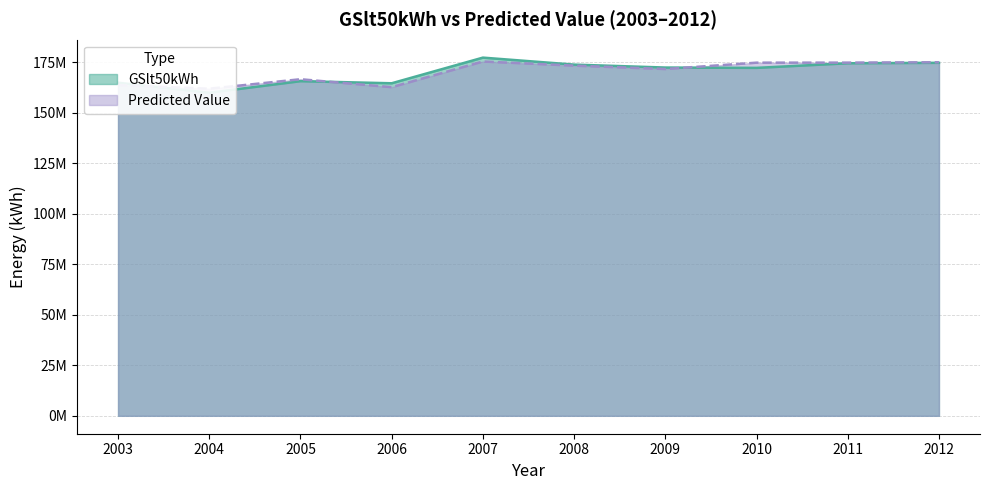

Which series has the largest total across all categories?

GSlt50kWh